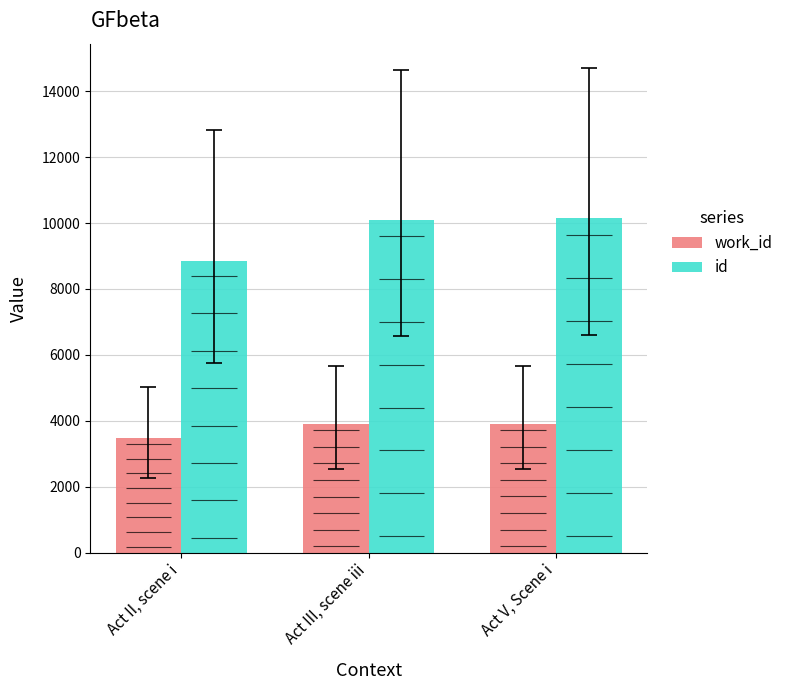

Reading left to right, what are all the values shown in this chart?

work_id: Act II, scene i=3465	Act III, scene iii=3902	Act V, Scene i=3913
id: Act II, scene i=8851	Act III, scene iii=10103	Act V, Scene i=10145